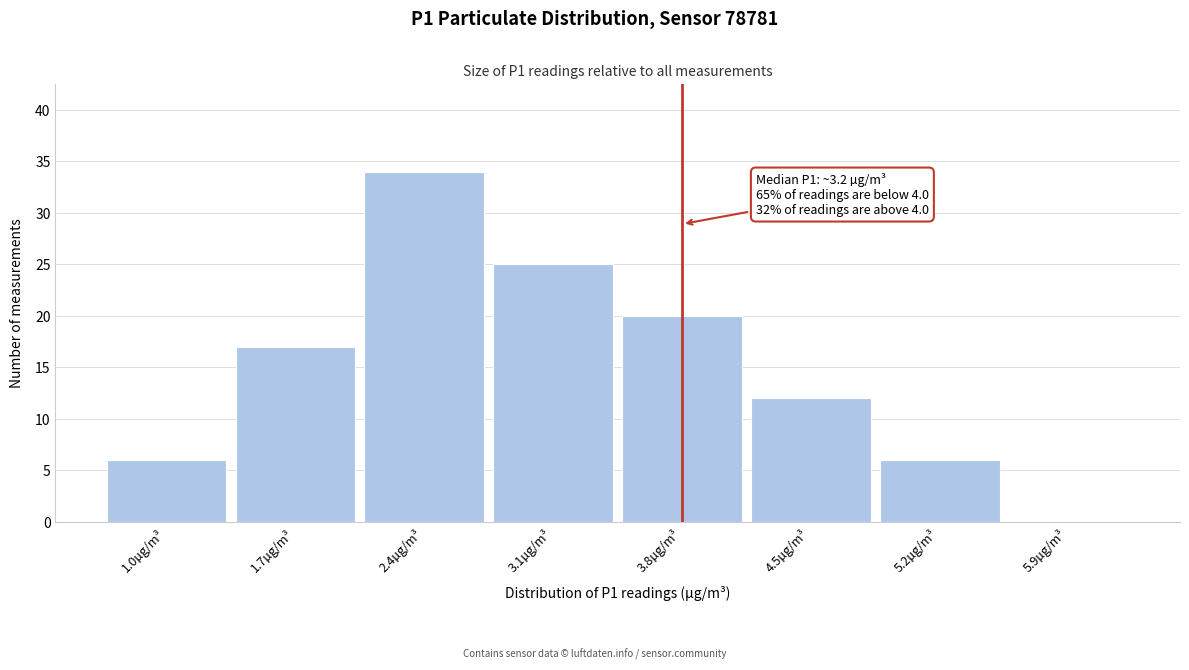

Reading right to left, transcribe all the data shown in this chart.

5.9µg/m³=0	5.2µg/m³=6	4.5µg/m³=12	3.8µg/m³=20	3.1µg/m³=25	2.4µg/m³=34	1.7µg/m³=17	1.0µg/m³=6